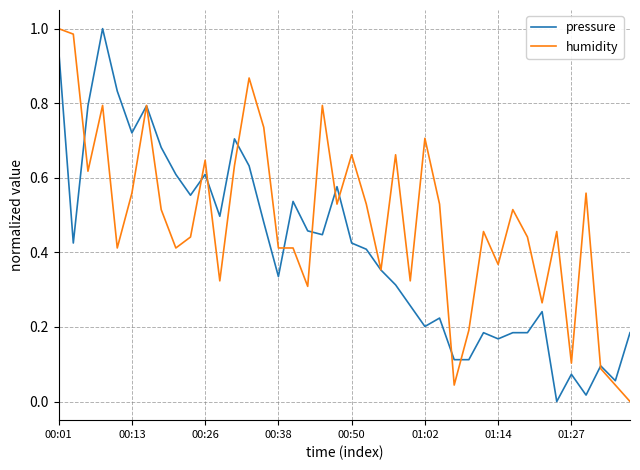

True or false: humidity and pressure intersect in this chart.

True